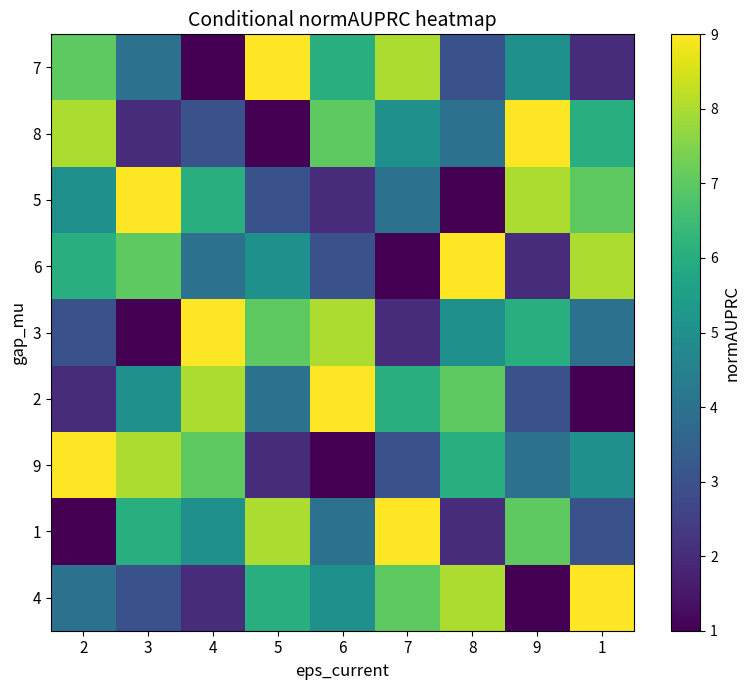

Reading left to right, transcribe all the data shown in this chart.

7: 2=7	3=4	4=1	5=9	6=6	7=8	8=3	9=5	1=2
8: 2=8	3=2	4=3	5=1	6=7	7=5	8=4	9=9	1=6
5: 2=5	3=9	4=6	5=3	6=2	7=4	8=1	9=8	1=7
6: 2=6	3=7	4=4	5=5	6=3	7=1	8=9	9=2	1=8
3: 2=3	3=1	4=9	5=7	6=8	7=2	8=5	9=6	1=4
2: 2=2	3=5	4=8	5=4	6=9	7=6	8=7	9=3	1=1
9: 2=9	3=8	4=7	5=2	6=1	7=3	8=6	9=4	1=5
1: 2=1	3=6	4=5	5=8	6=4	7=9	8=2	9=7	1=3
4: 2=4	3=3	4=2	5=6	6=5	7=7	8=8	9=1	1=9